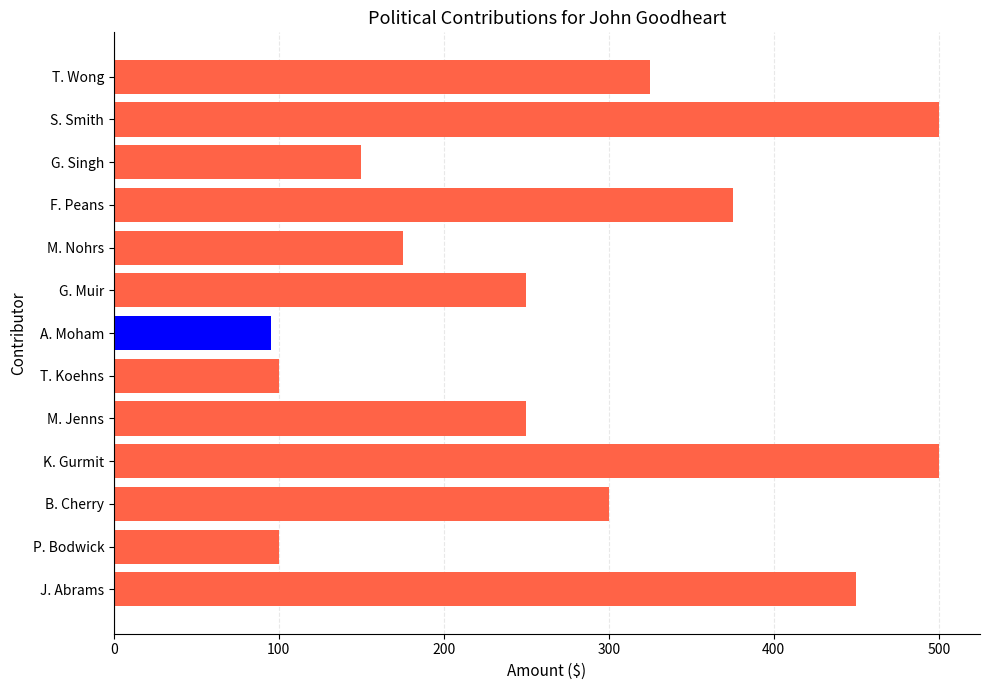

What is the change in value from S. Smith to T. Wong?

-175